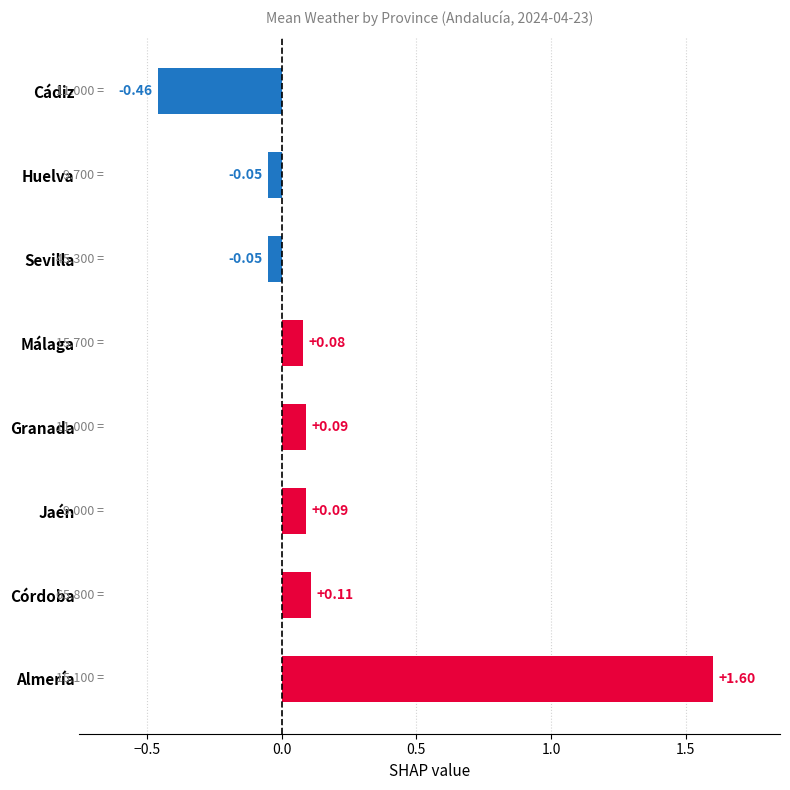

What is the difference between the maximum and minimum values?

2.1